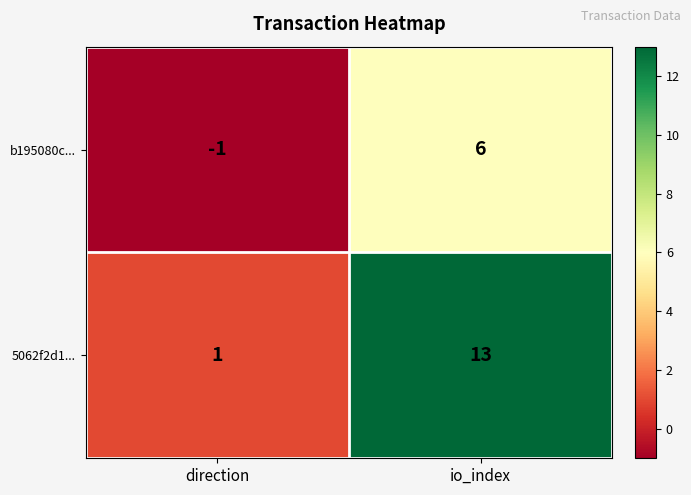

Rank the series at direction from lowest to highest value.

b195080c..., 5062f2d1...